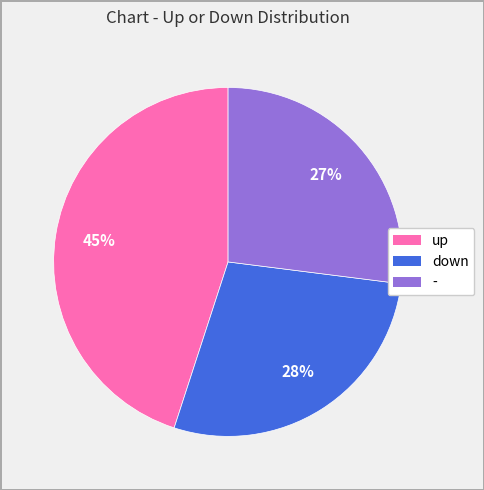

Combined, do up and - account for over 50%?

Yes